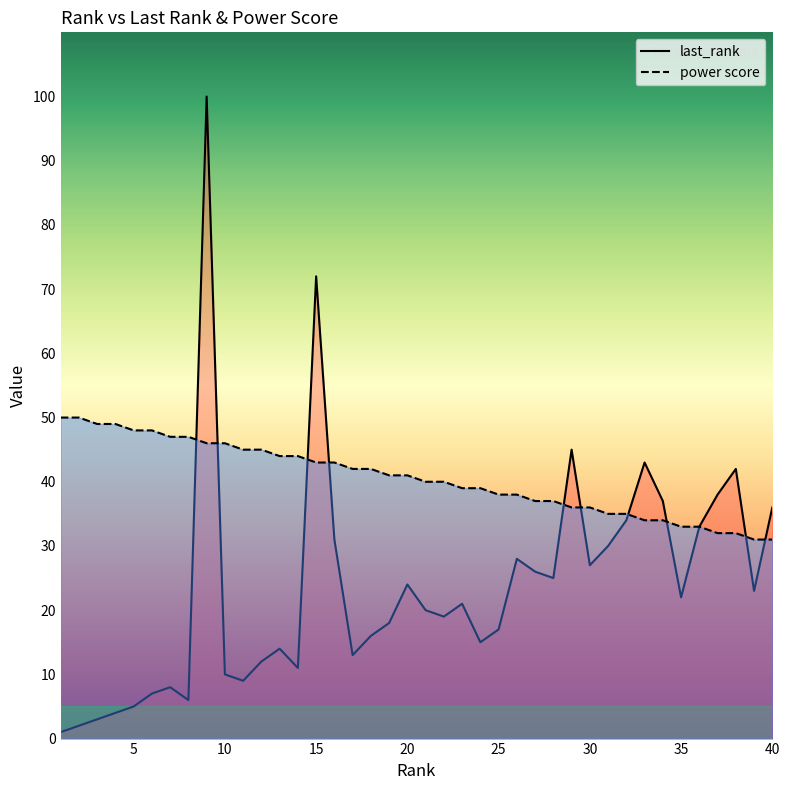

Reading left to right, what are all the values shown in this chart?

last_rank: 1	2	3	4	5	7	8	6	100	10	9	12	14	11	72	31	13	16	18	24	20	19	21	15	17	28	26	25	45	27	30	34	43	37	22	33	38	42	23	36
power score: 50	50	49	49	48	48	47	47	46	46	45	45	44	44	43	43	42	42	41	41	40	40	39	39	38	38	37	37	36	36	35	35	34	34	33	33	32	32	31	31